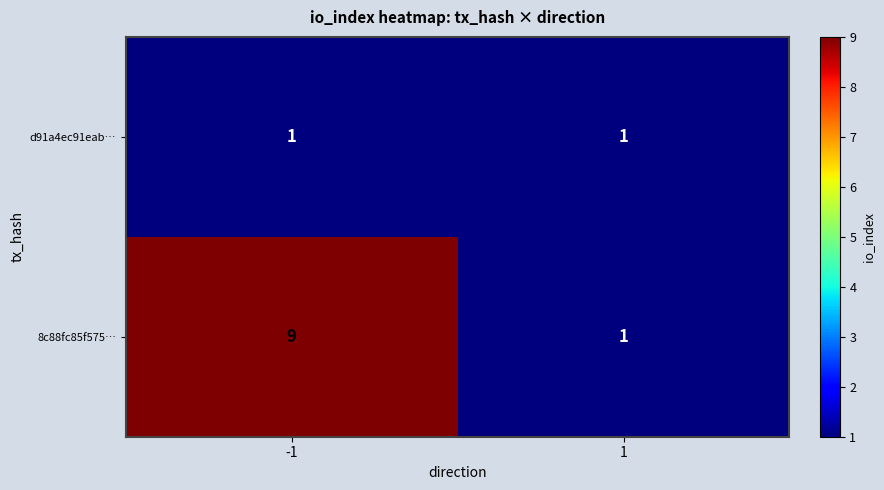

True or false: 8c88fc85f575… has a value of 3 at -1.

False